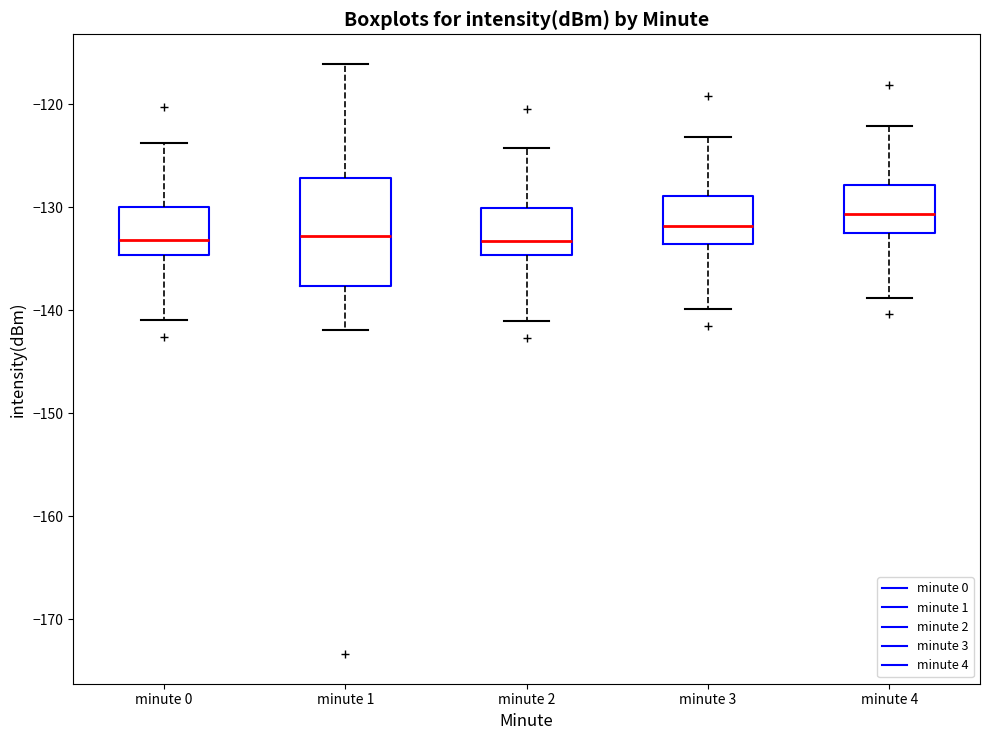

Reading left to right, read every box against the y-axis: the position of its median line, the range the box covers, and the ends of its whiskers. The values are not printed on the chart, so give them approximately, as read against the axis.

minute 0: median -133, box -135 to -130, whiskers -141 to -124
minute 1: median -133, box -138 to -127, whiskers -142 to -116
minute 2: median -133, box -135 to -130, whiskers -141 to -124
minute 3: median -132, box -134 to -129, whiskers -140 to -123
minute 4: median -131, box -132 to -128, whiskers -139 to -122